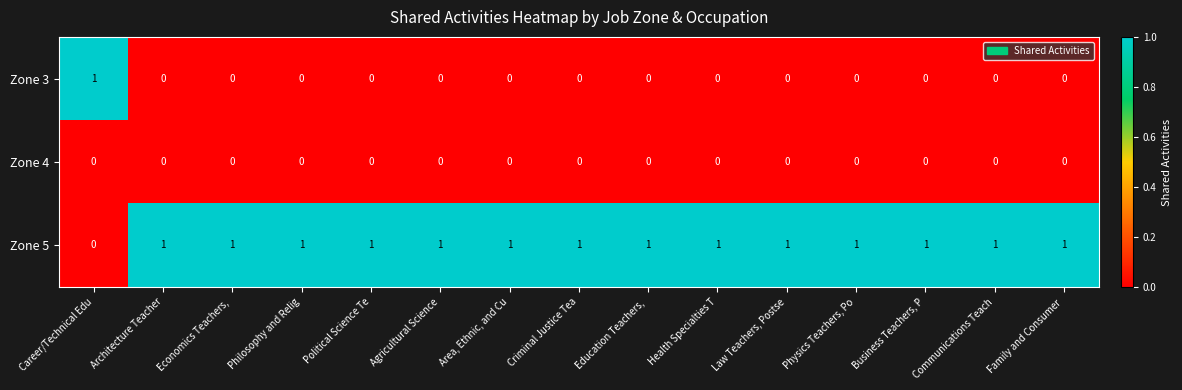

The value of Zone 4 at Agricultural Science is 0. True or false?

True